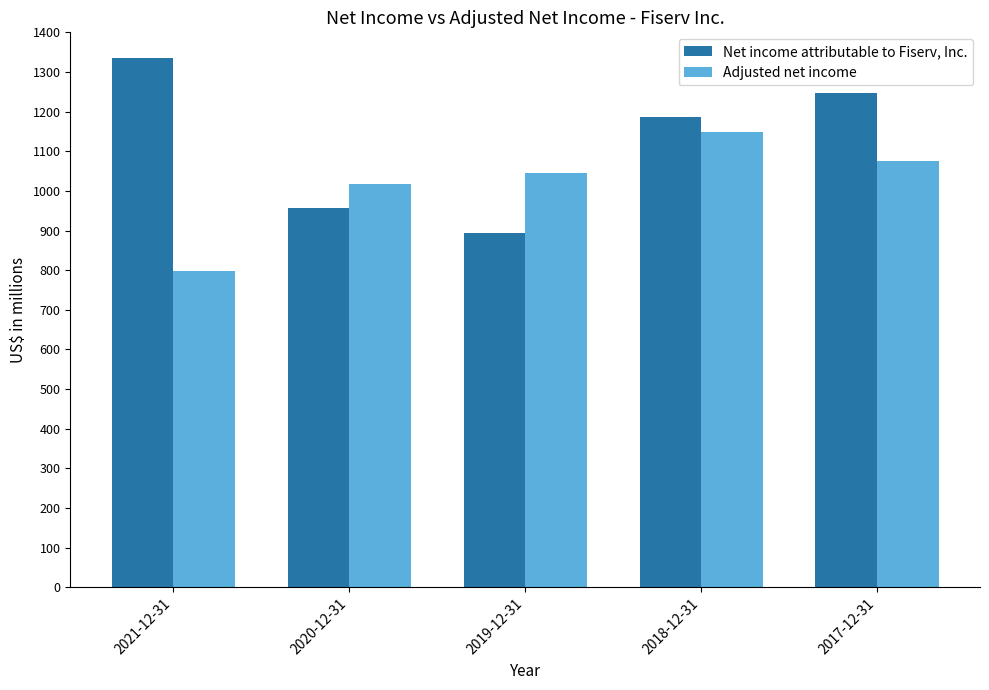

What is the total value across all series at 2018-12-31?

2336